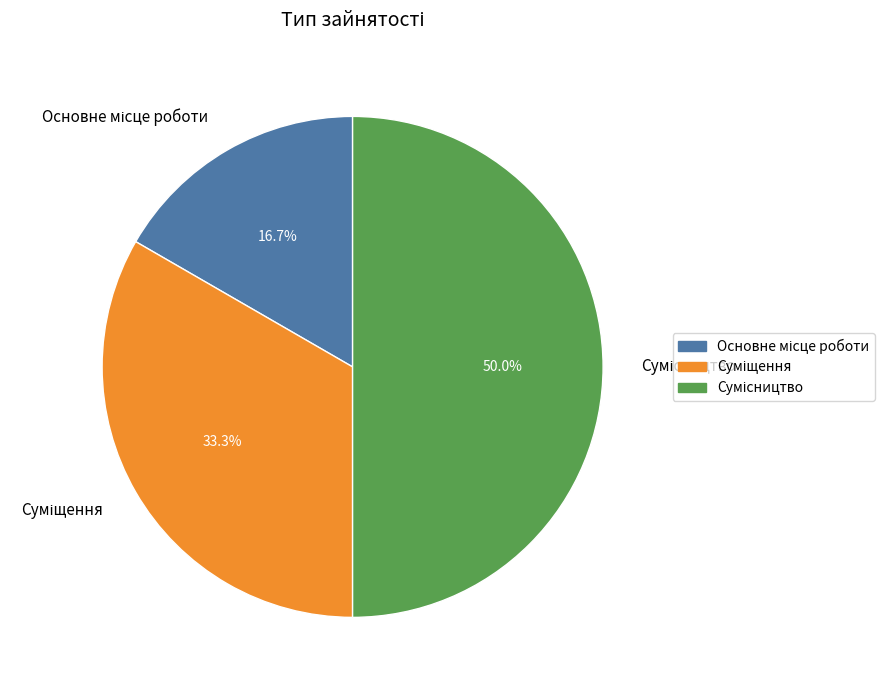

How many slices are in this pie chart?

3